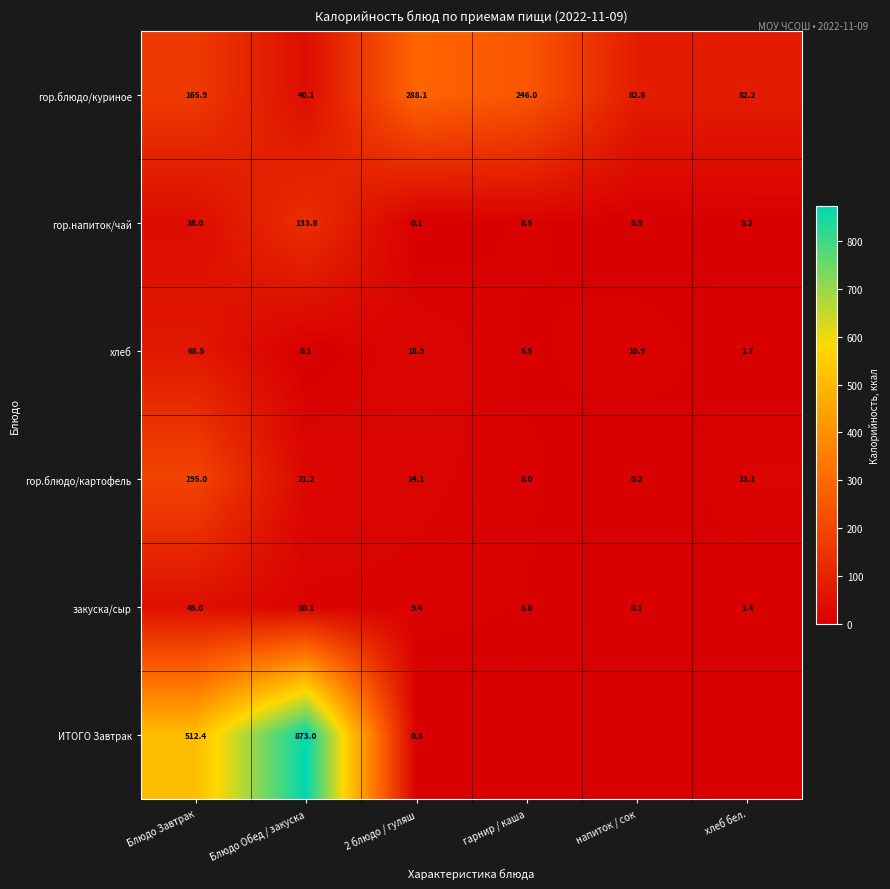

What is the total value across all series at Блюдо Обед / закуска?

1078.3